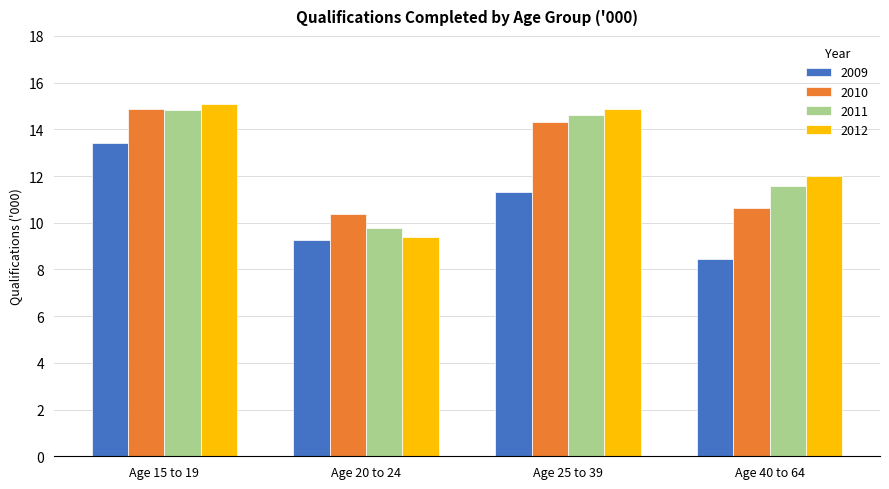

At which category is the sum across all series the highest?

Age 15 to 19